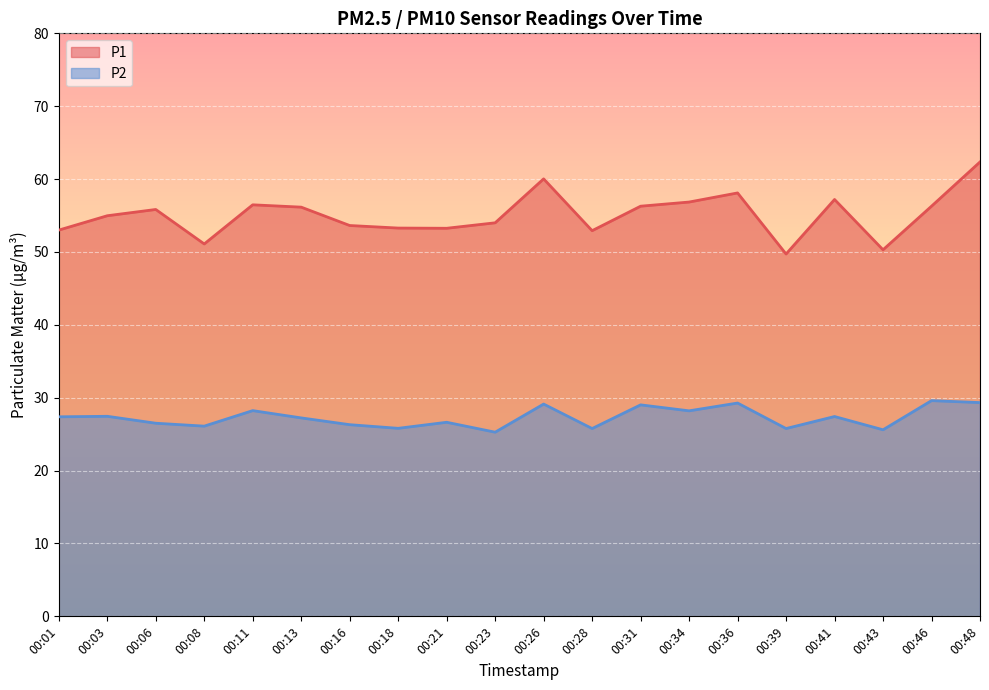

Which series has the largest total across all categories?

P1